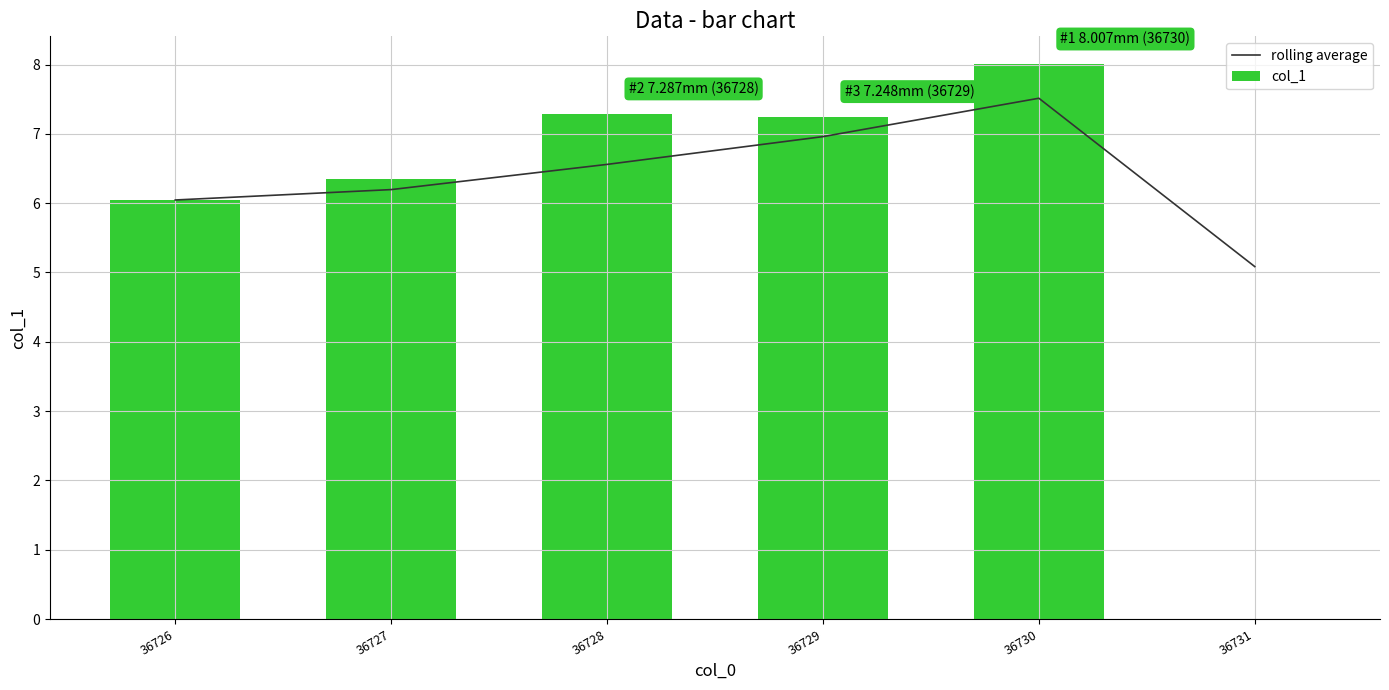

What is the difference between the maximum and second lowest values in the col_1 series?

2.0